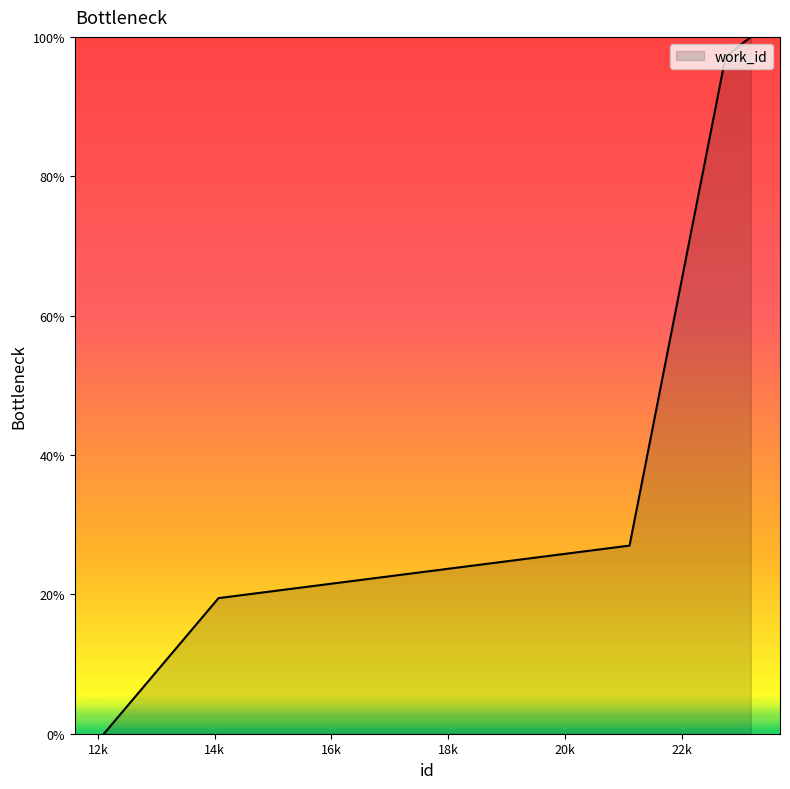

What is the sum of all values?

341.1